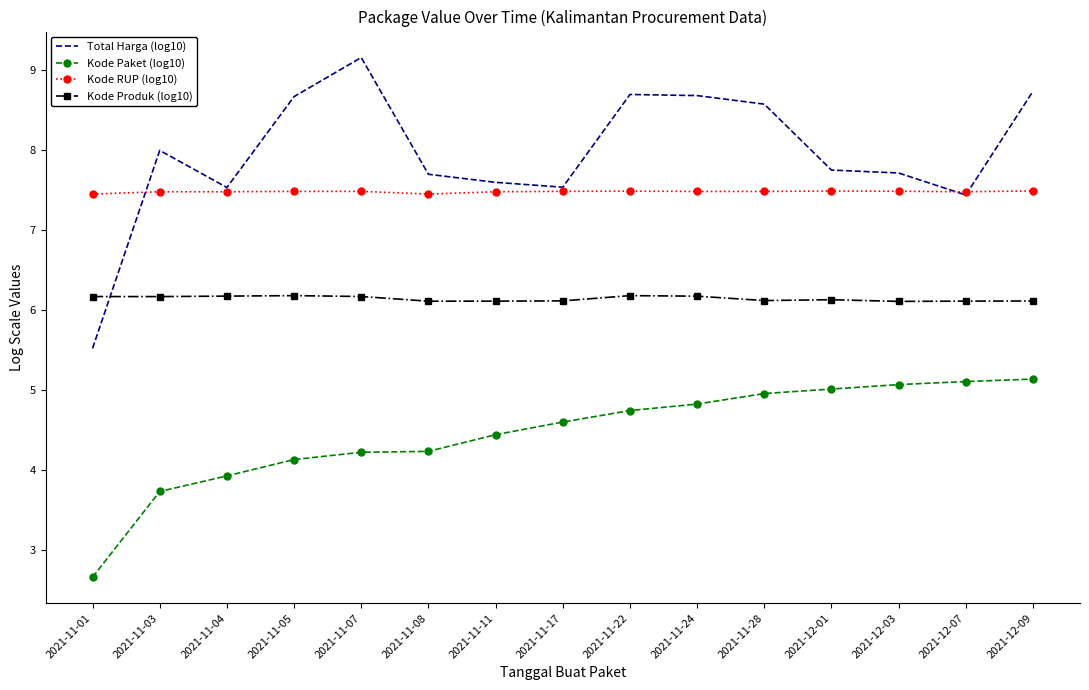

What is the maximum value shown in the chart?

9.2